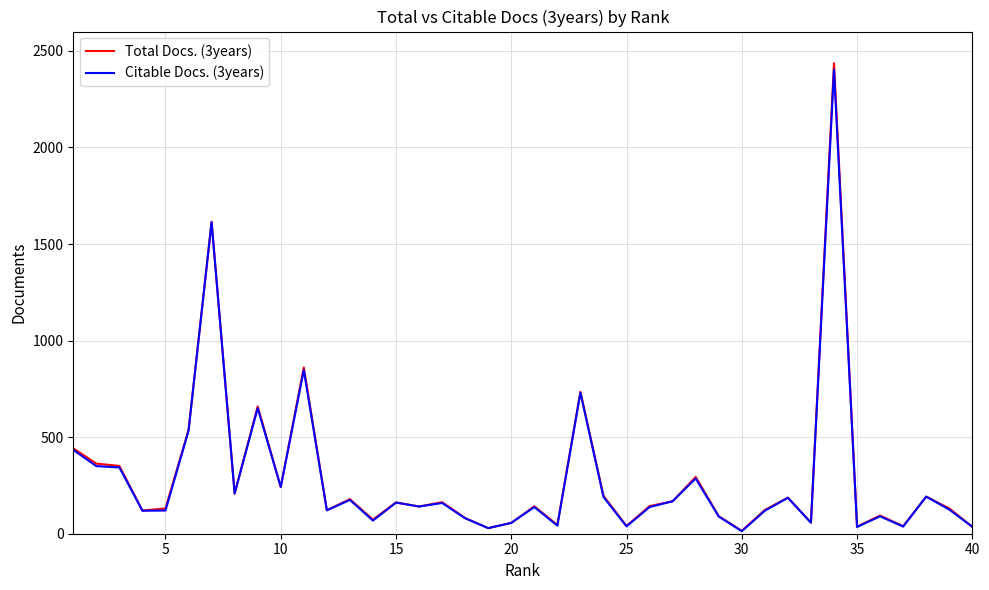

List the series in order of their peak value, lowest first.

Citable Docs. (3years), Total Docs. (3years)